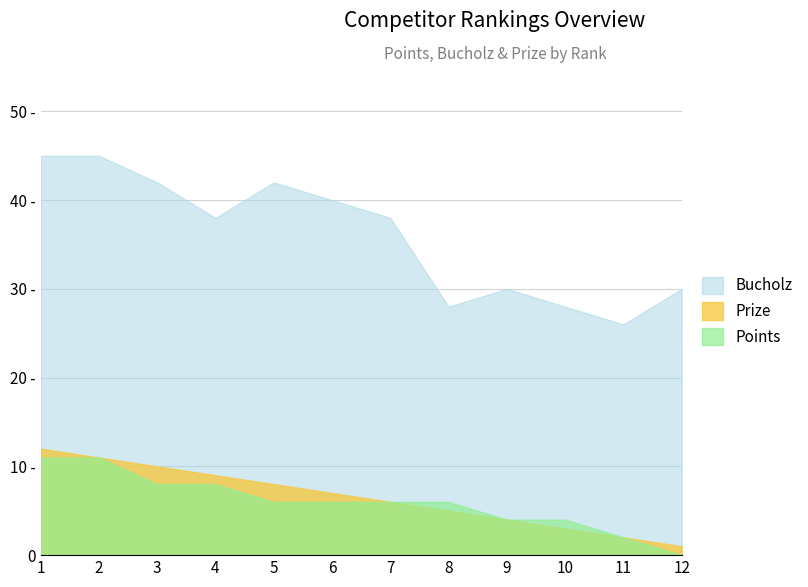

Which category has the highest value across all series?

1